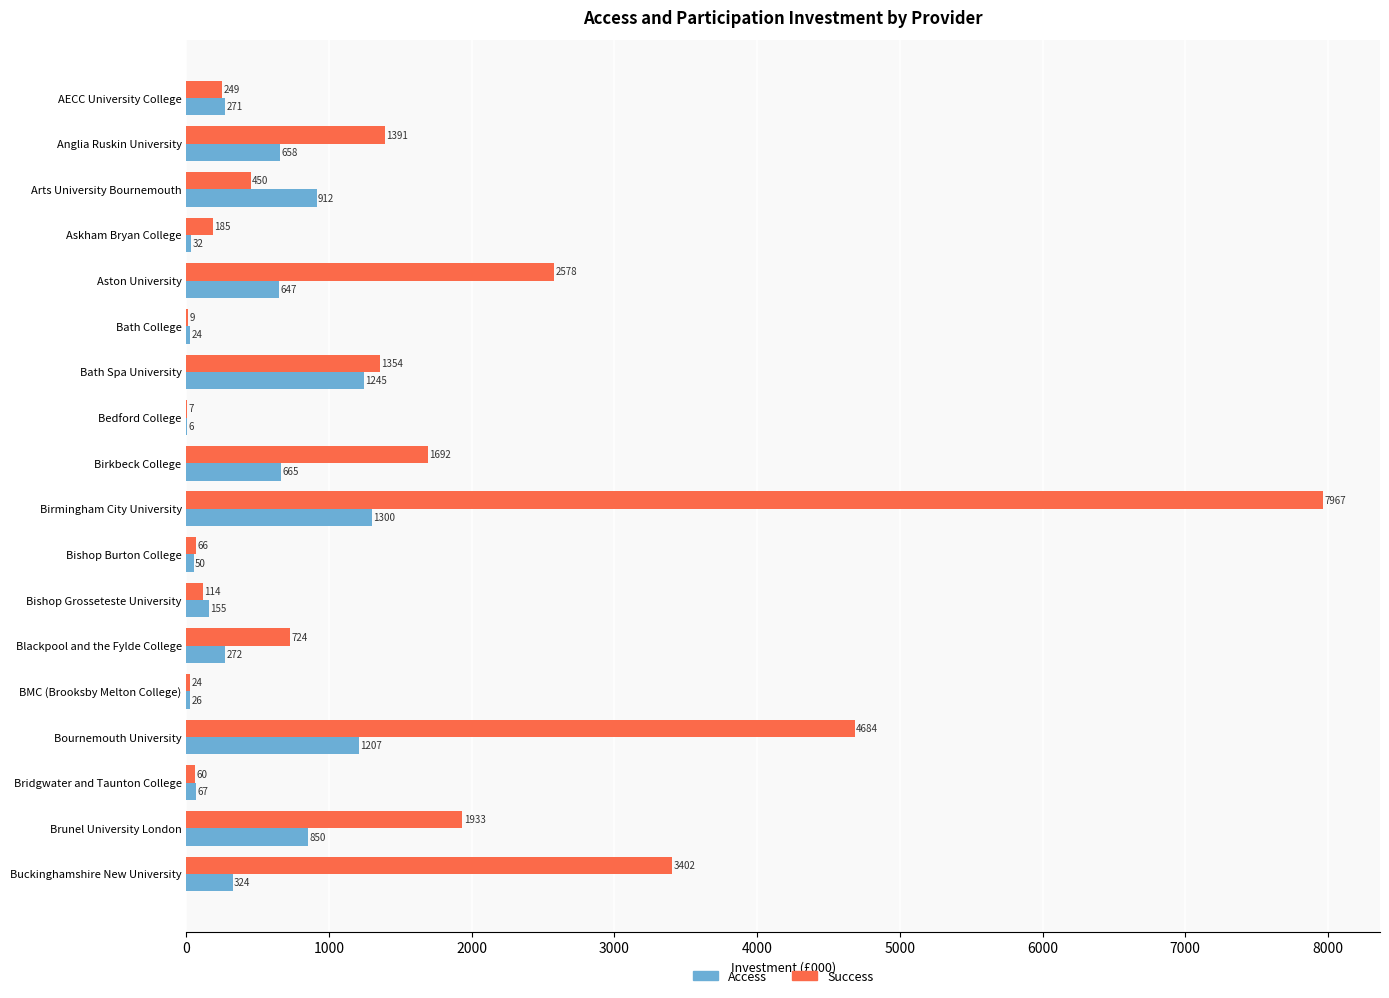

What is the maximum value shown in the chart?

7967.2